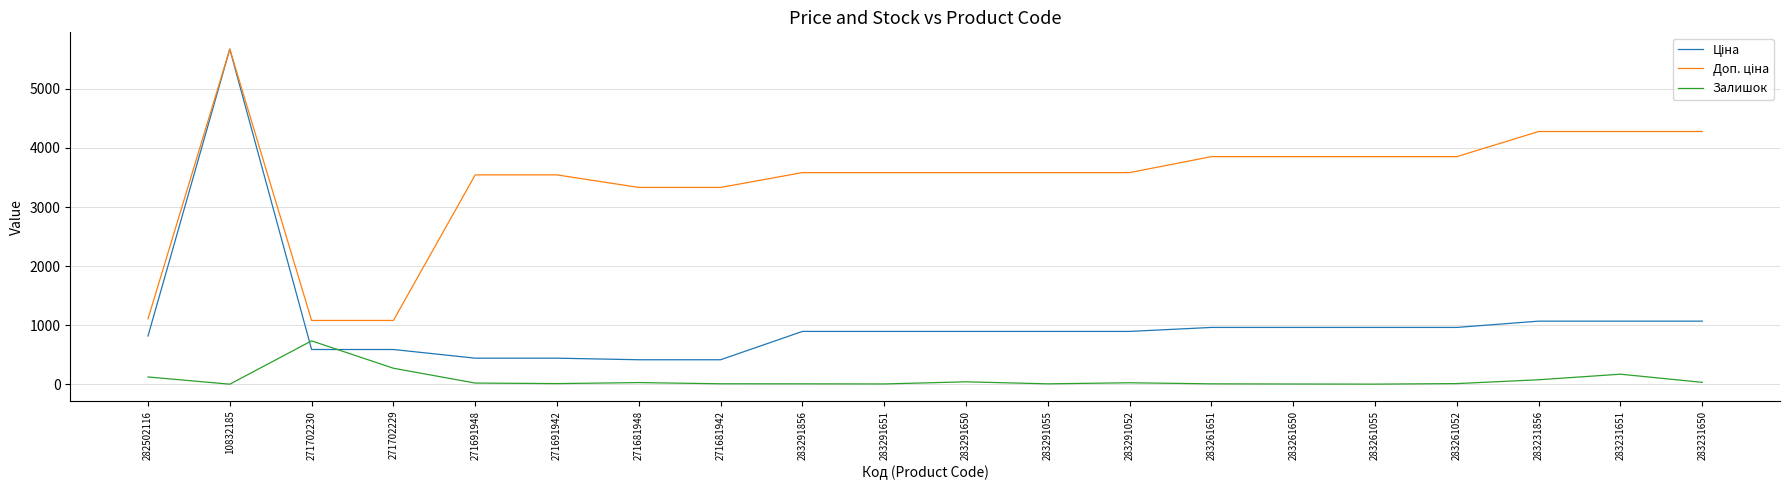

In Залишок, how many points are higher than both neighbors (excluding endpoints)?

5